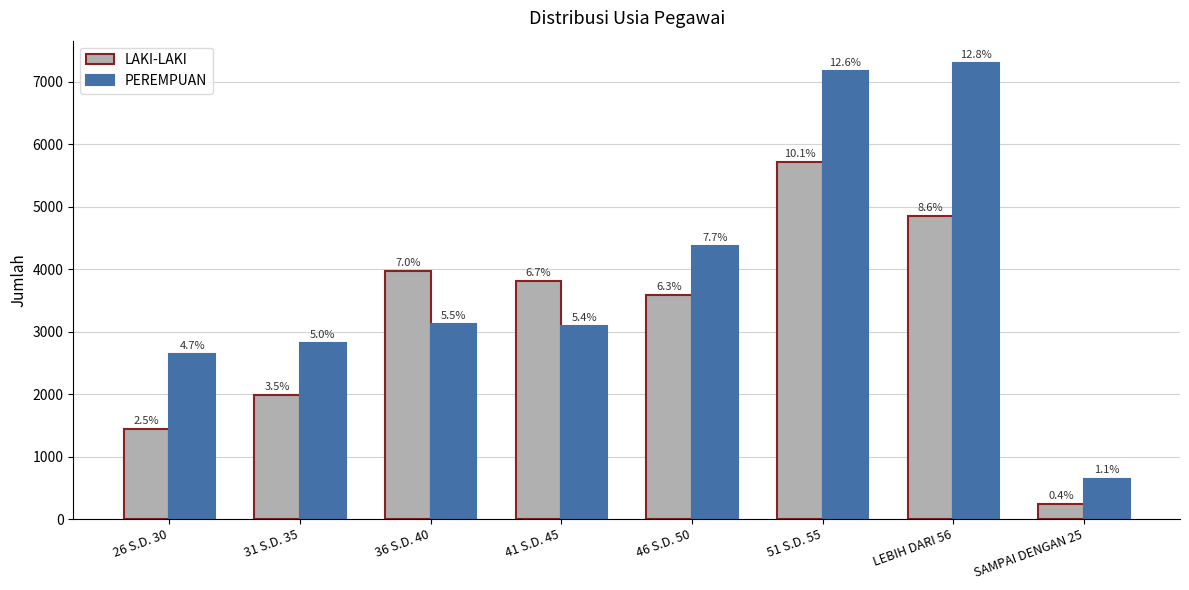

Which category has the highest value in the LAKI-LAKI series?

51 S.D. 55